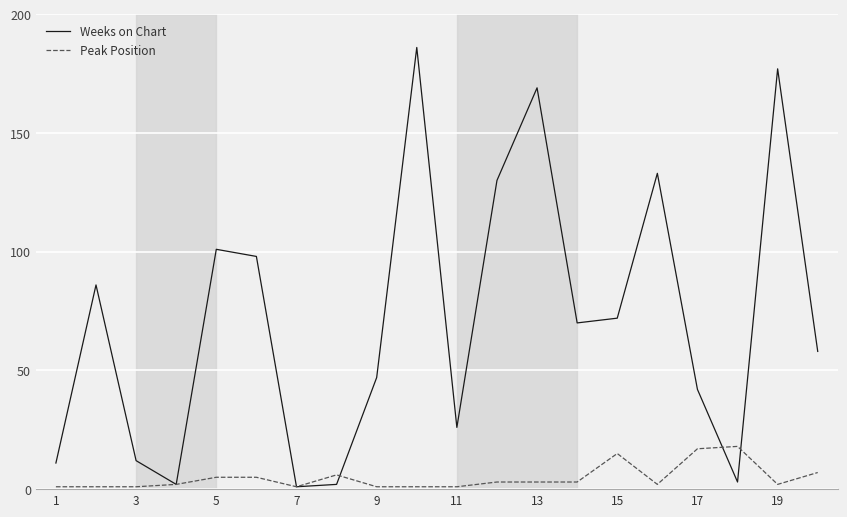

Which series has the widest spread of values?

Weeks on Chart